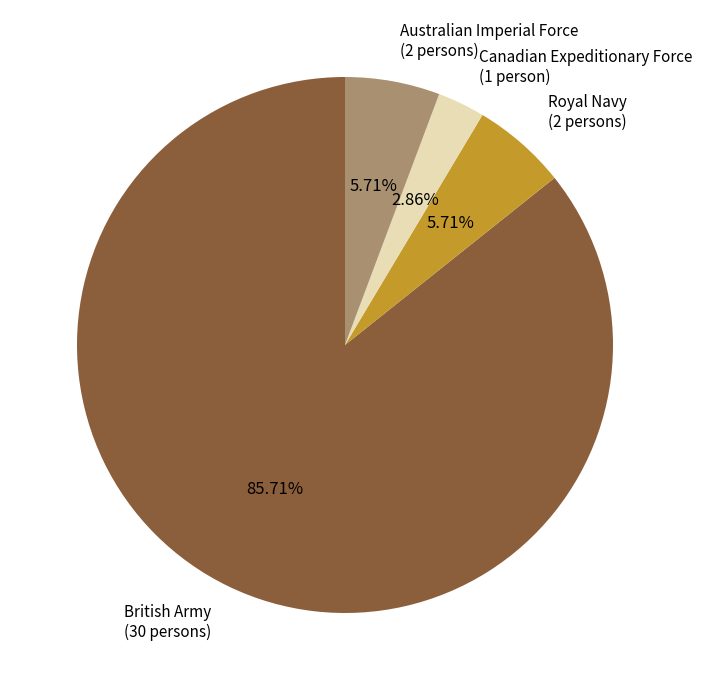

Does any single category account for the majority?

Yes